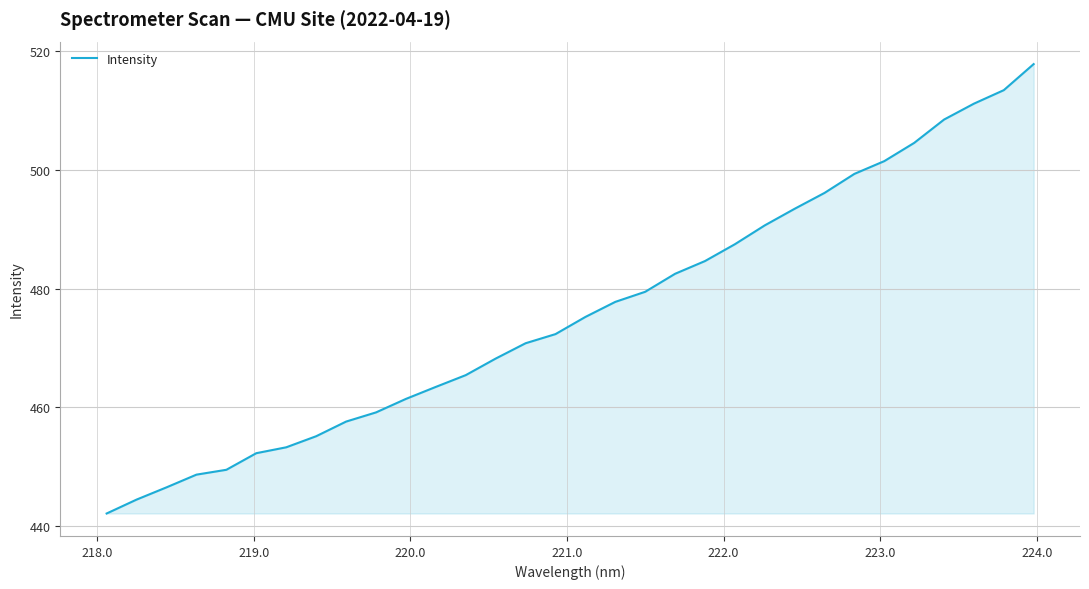

What is the difference between the maximum and minimum values?

75.8